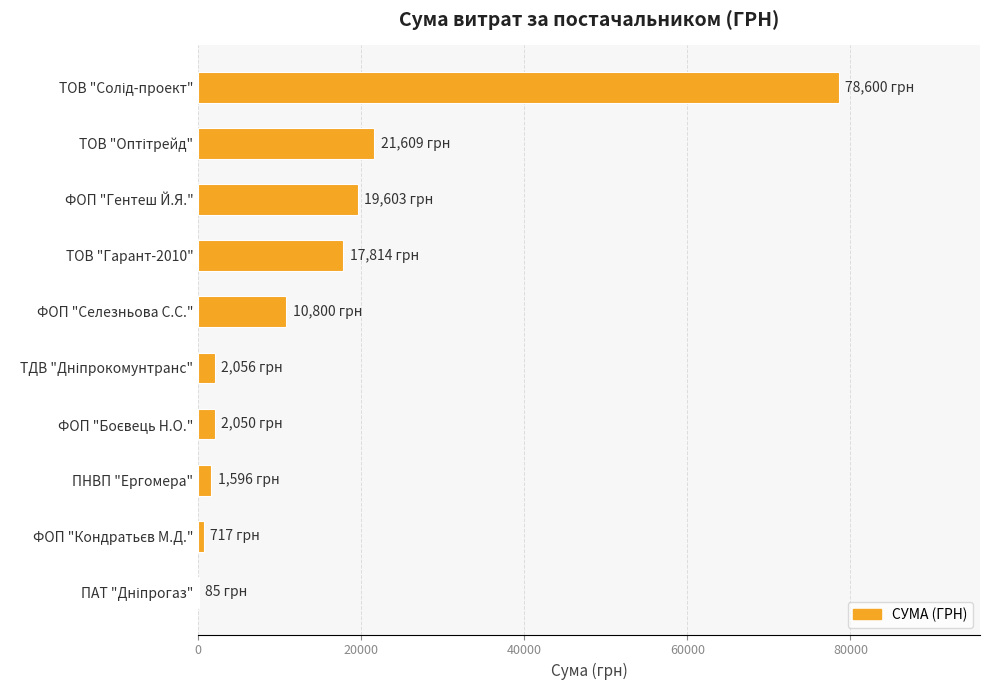

What is the sum of all values?

154930.2